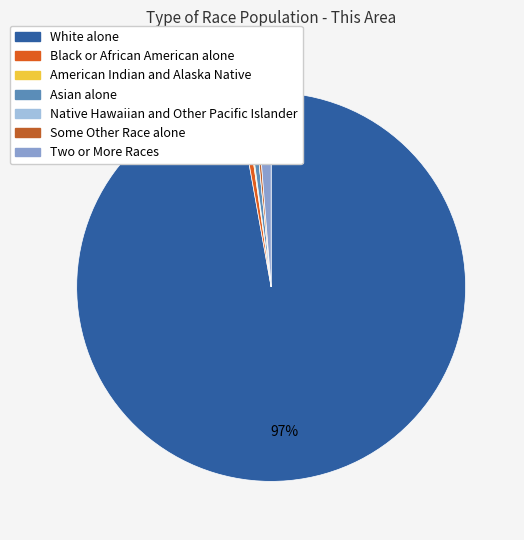

To the nearest percent, what is the combined percentage of Black or African American alone and Some Other Race alone?

1%